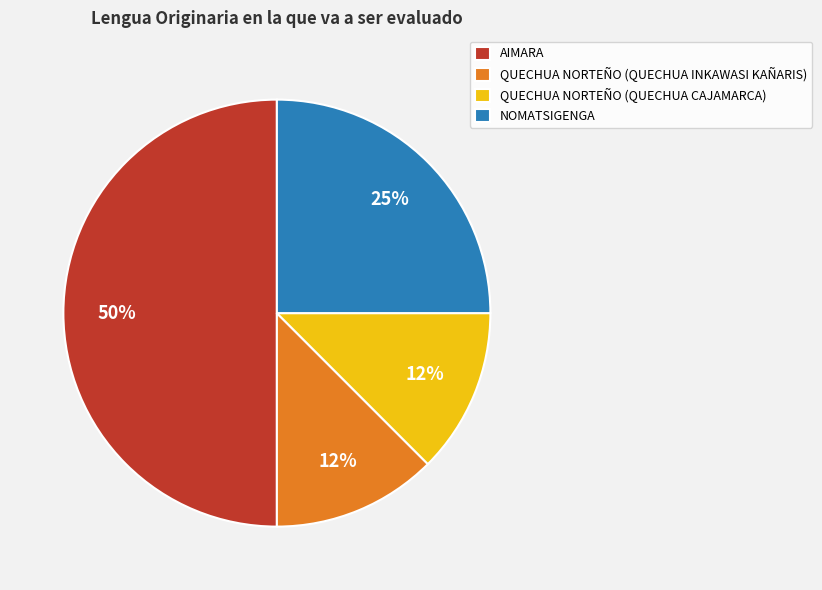

Which has a higher value, QUECHUA NORTEÑO (QUECHUA CAJAMARCA) or AIMARA?

AIMARA